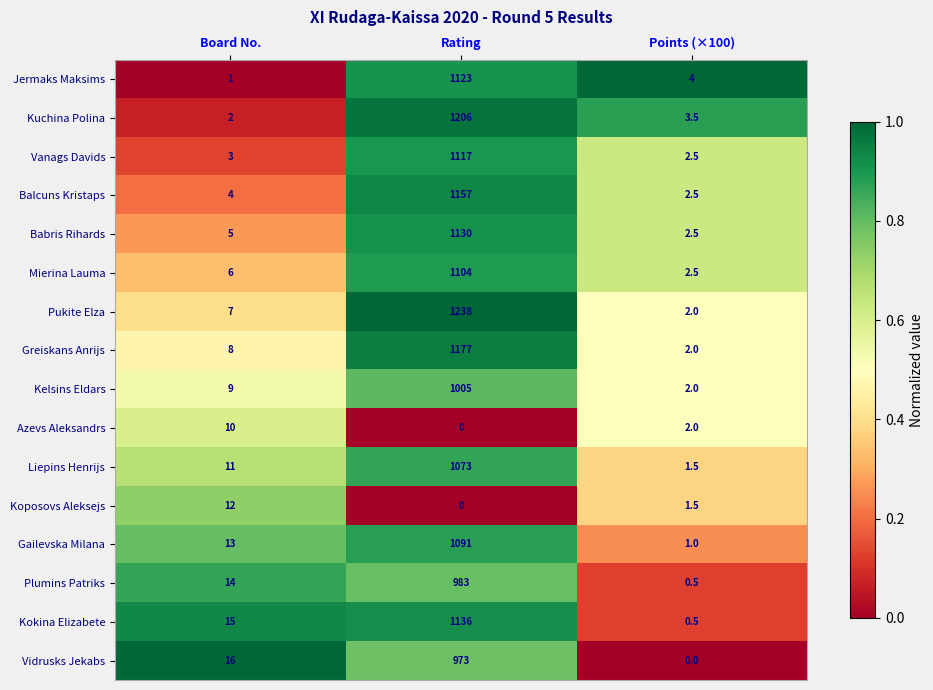

At Board No., list the series in order from smallest to largest.

Jermaks Maksims, Kuchina Polina, Vanags Davids, Balcuns Kristaps, Babris Rihards, Mierina Lauma, Pukite Elza, Greiskans Anrijs, Kelsins Eldars, Azevs Aleksandrs, Liepins Henrijs, Koposovs Aleksejs, Gailevska Milana, Plumins Patriks, Kokina Elizabete, Vidrusks Jekabs